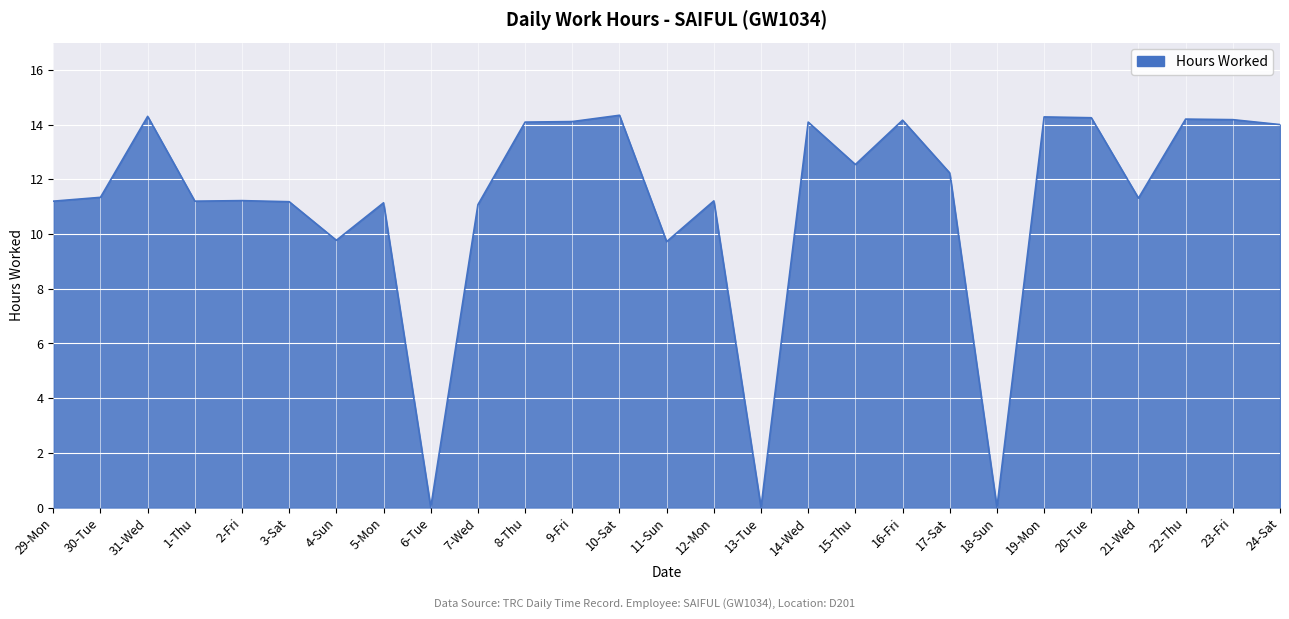

What is the ratio of the value at 24-Sat to the value at 31-Wed?

1.0